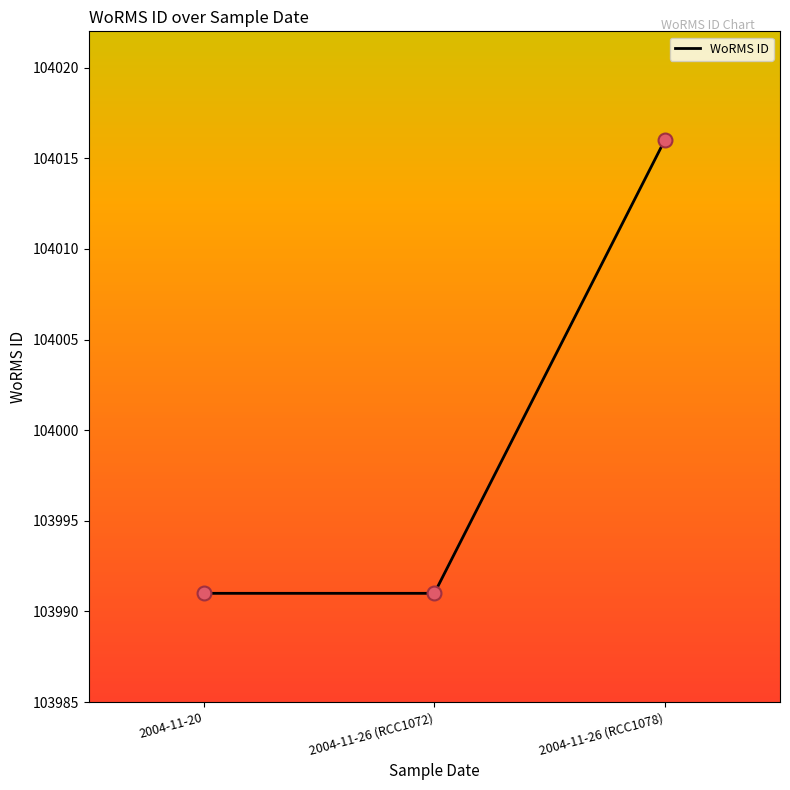

What is the change in value from 2004-11-26 (RCC1072) to 2004-11-26 (RCC1078)?

+25